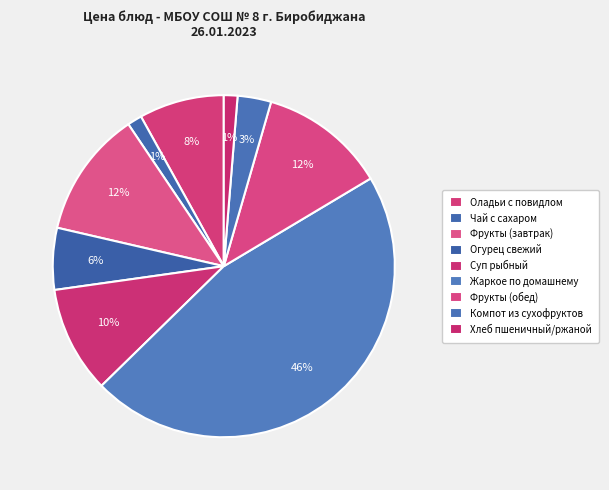

What is the ratio of the value at Компот из сухофруктов to the value at Жаркое по домашнему?

0.1